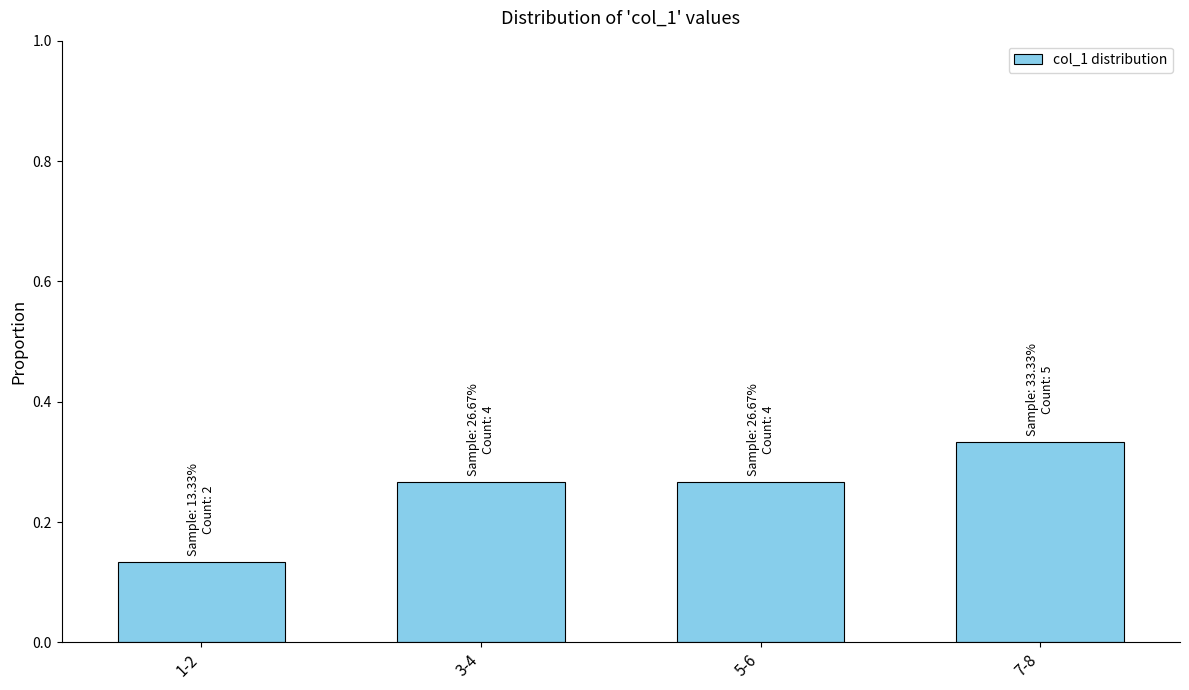

Between 3-4 and 1-2, which is larger?

3-4